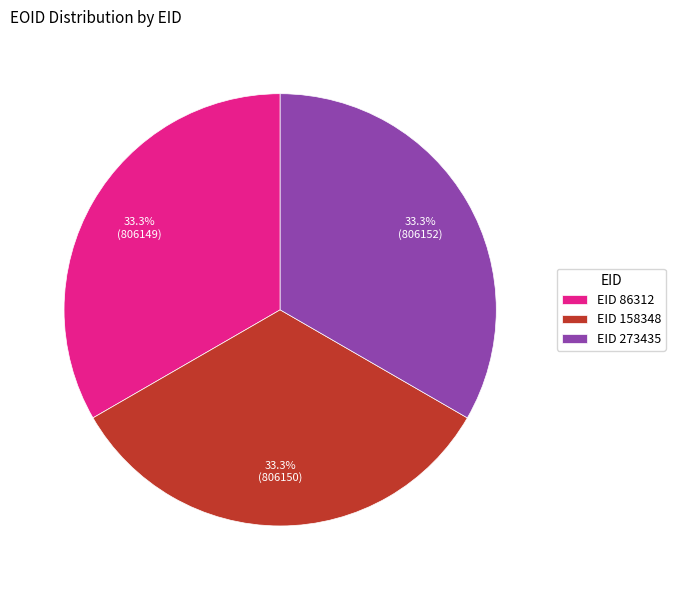

Does EID 273435 represent more than half of the total?

No